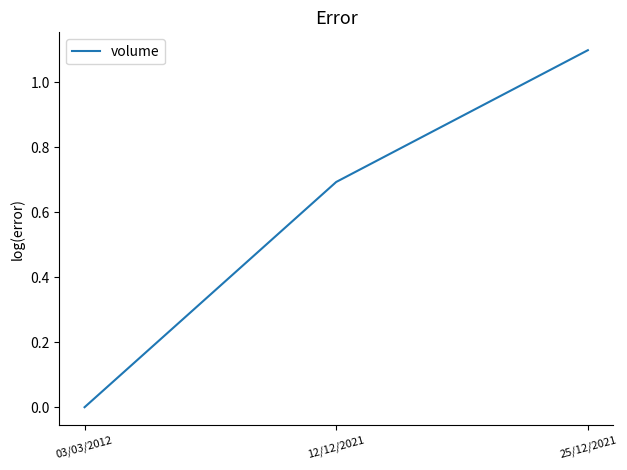

What is the approximate value at 12/12/2021?

0.7